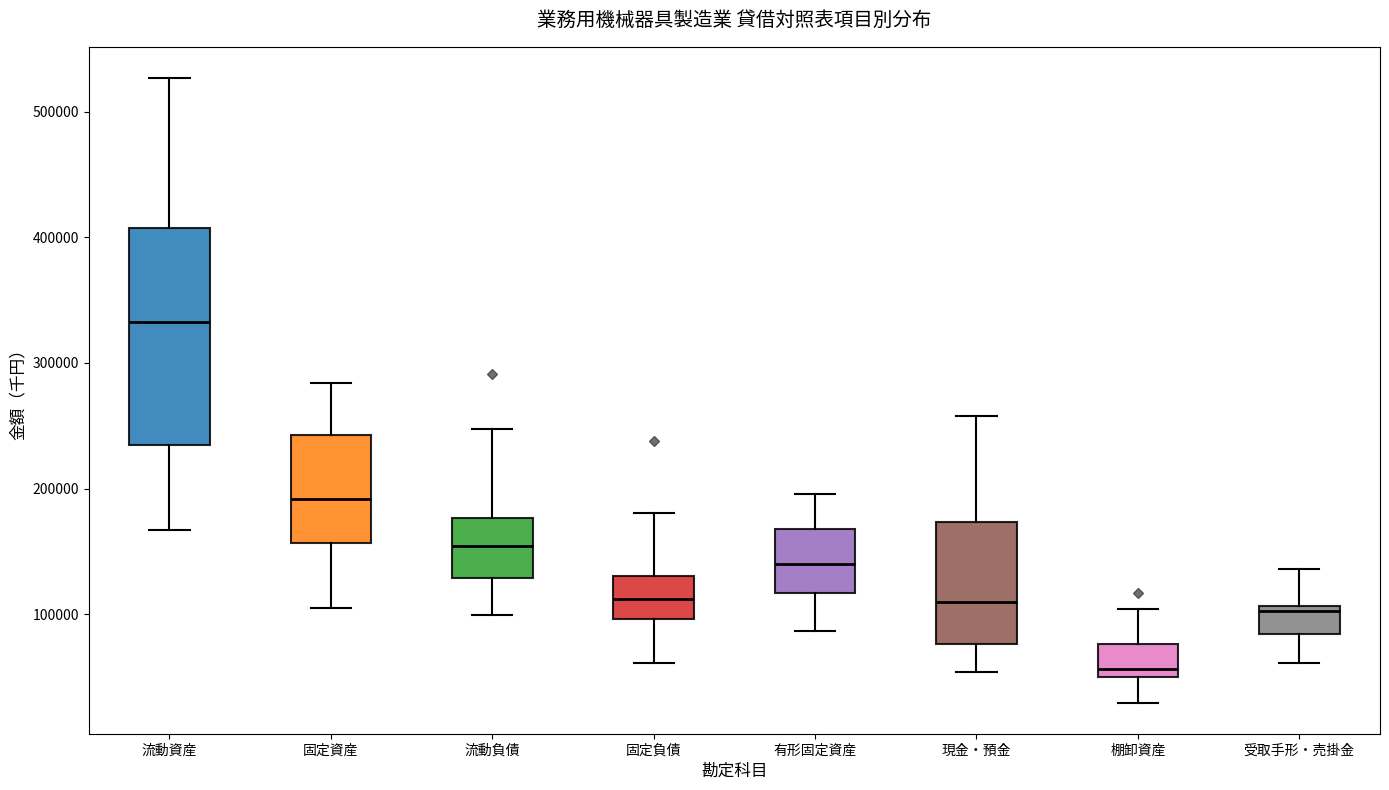

Reading left to right, read every box against the y-axis: the position of its median line, the range the box covers, and the ends of its whiskers. The values are not printed on the chart, so give them approximately, as read against the axis.

流動資産: median 330000, box 230000 to 410000, whiskers 170000 to 530000
固定資産: median 190000, box 160000 to 240000, whiskers 110000 to 280000
流動負債: median 150000, box 130000 to 180000, whiskers 100000 to 250000
固定負債: median 110000, box 100000 to 130000, whiskers 60000 to 180000
有形固定資産: median 140000, box 120000 to 170000, whiskers 90000 to 200000
現金・預金: median 110000, box 80000 to 170000, whiskers 50000 to 260000
棚卸資産: median 60000, box 50000 to 80000, whiskers 30000 to 100000
受取手形・売掛金: median 100000, box 80000 to 110000, whiskers 60000 to 140000